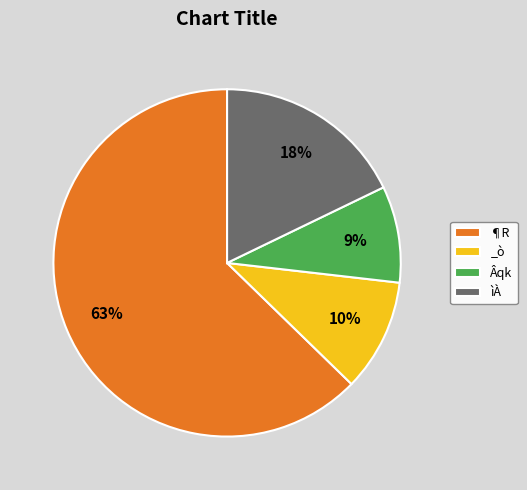

Which category has the smallest portion of the pie?

Âqk